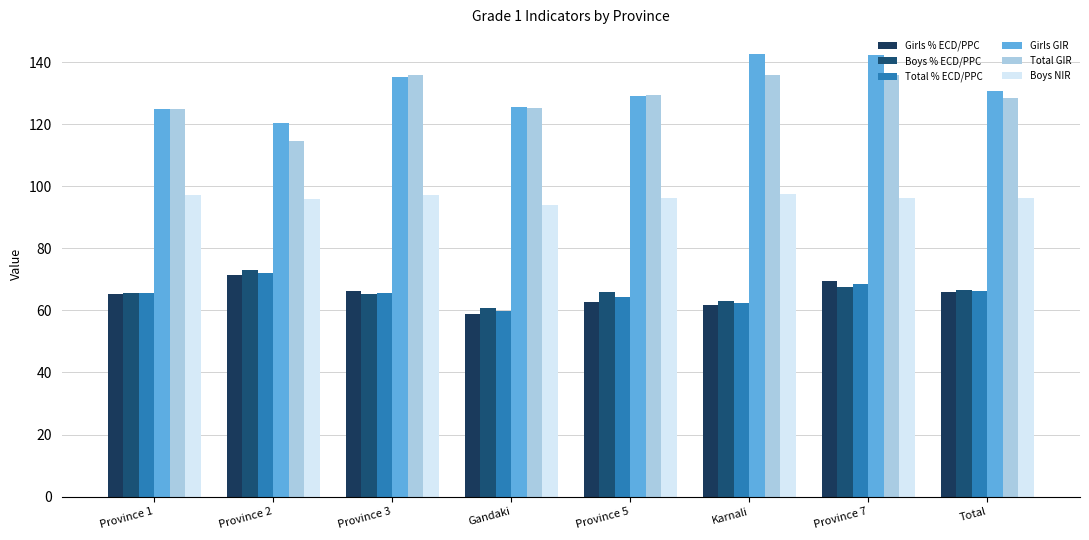

Is it true that Girls % ECD/PPC equals 58.8 at Gandaki?

True